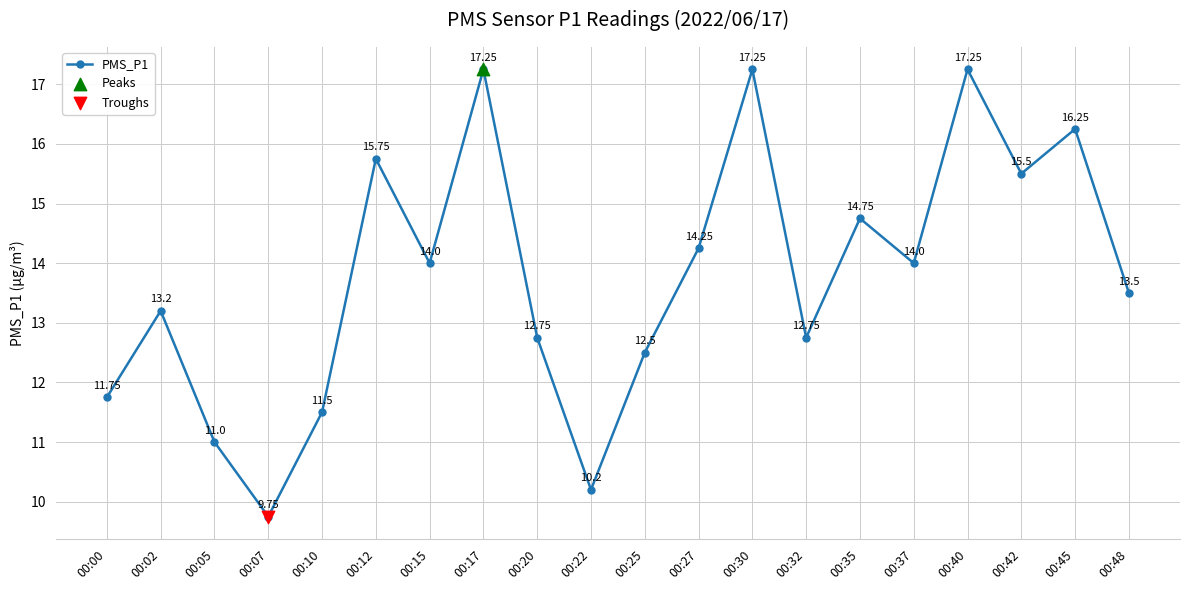

What is the change in value from 00:42 to 00:48?

-2.0